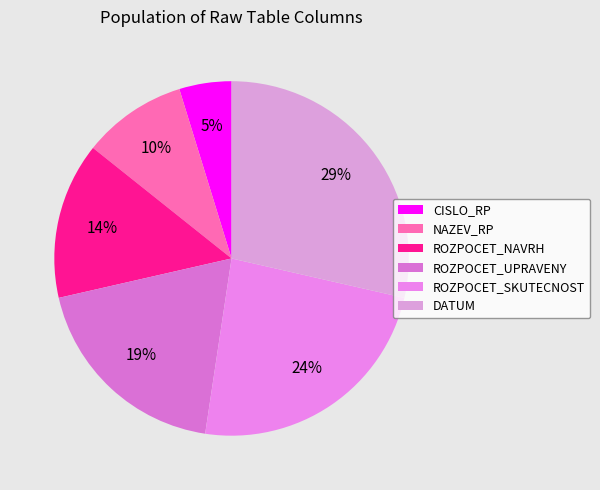

To the nearest percent, what is the average slice percentage?

17%